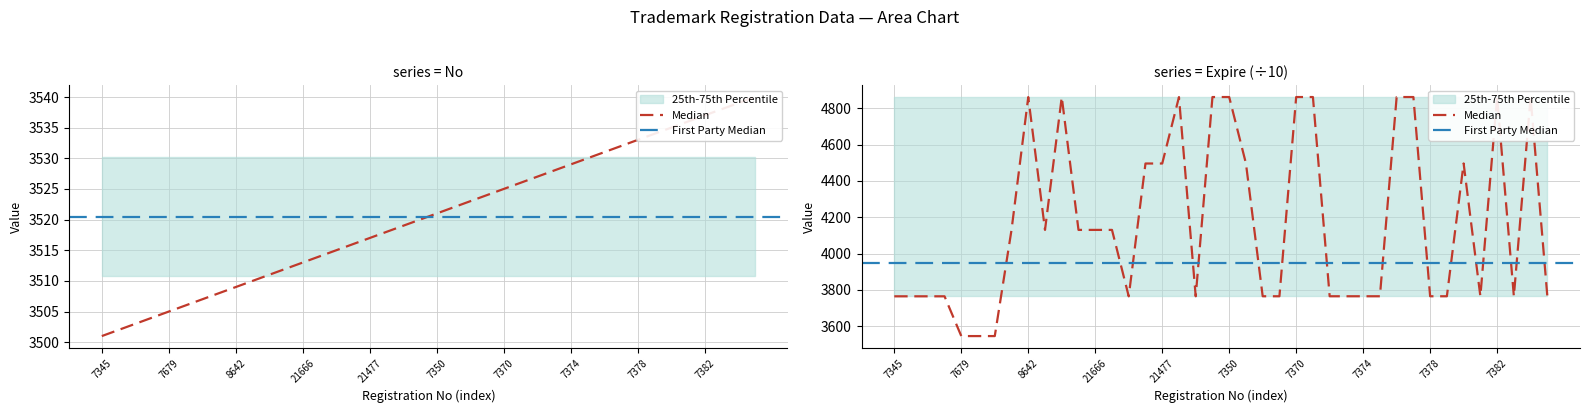

How many values in the No series exceed 3521?

19